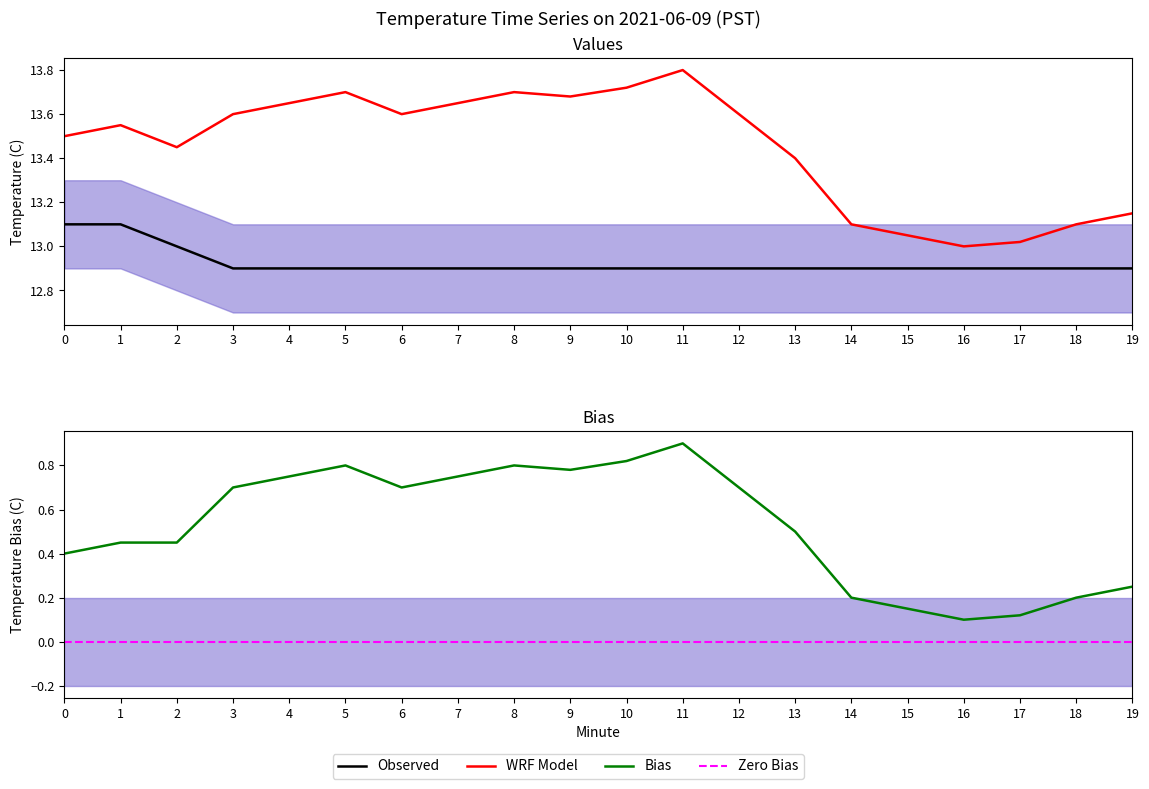

True or false: Zero Bias and Observed intersect in this chart.

False